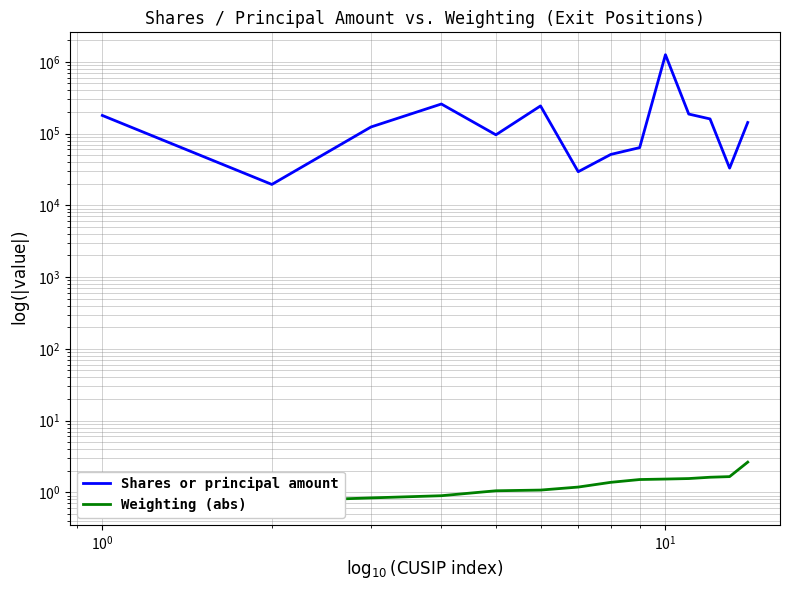

Where is Shares or principal amount nearest to the value 637777?

$\mathdefault{10^{1}}$